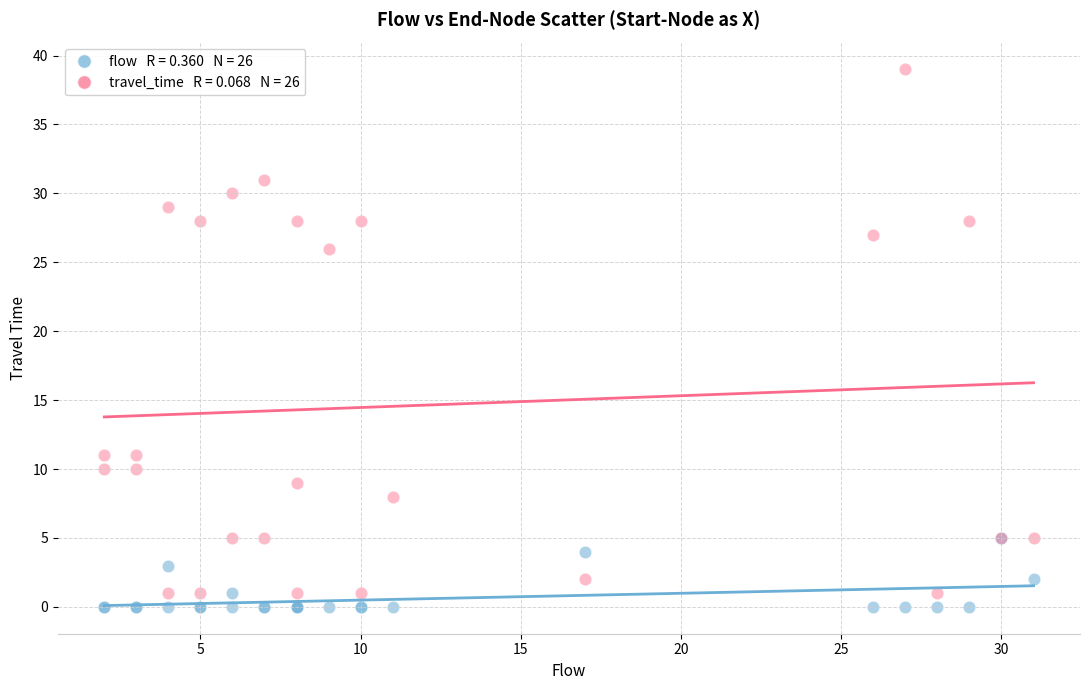

Across all series, what Y value is closest to 19?

26